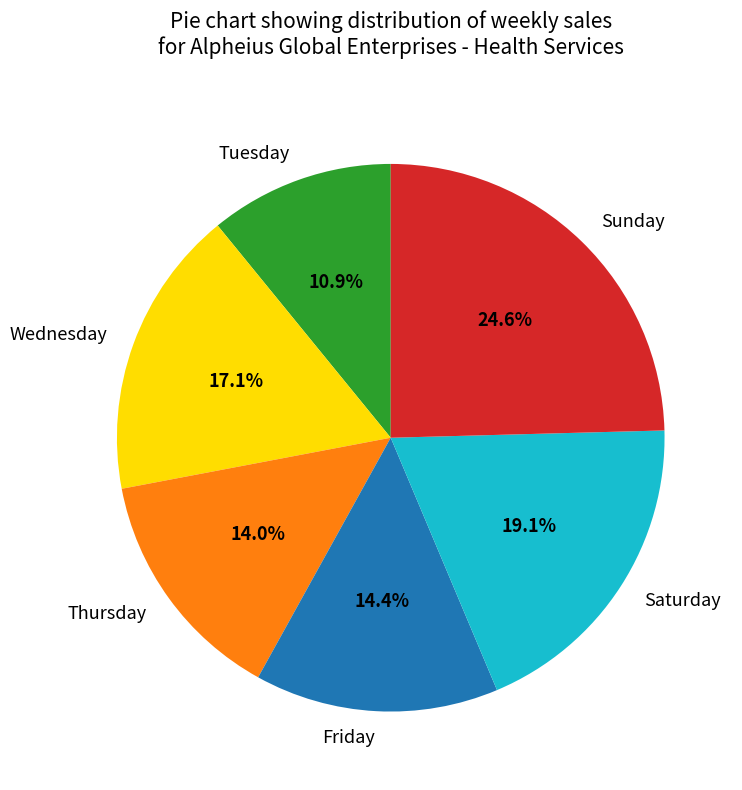

What percentage is NOT represented by Saturday?

80.9%